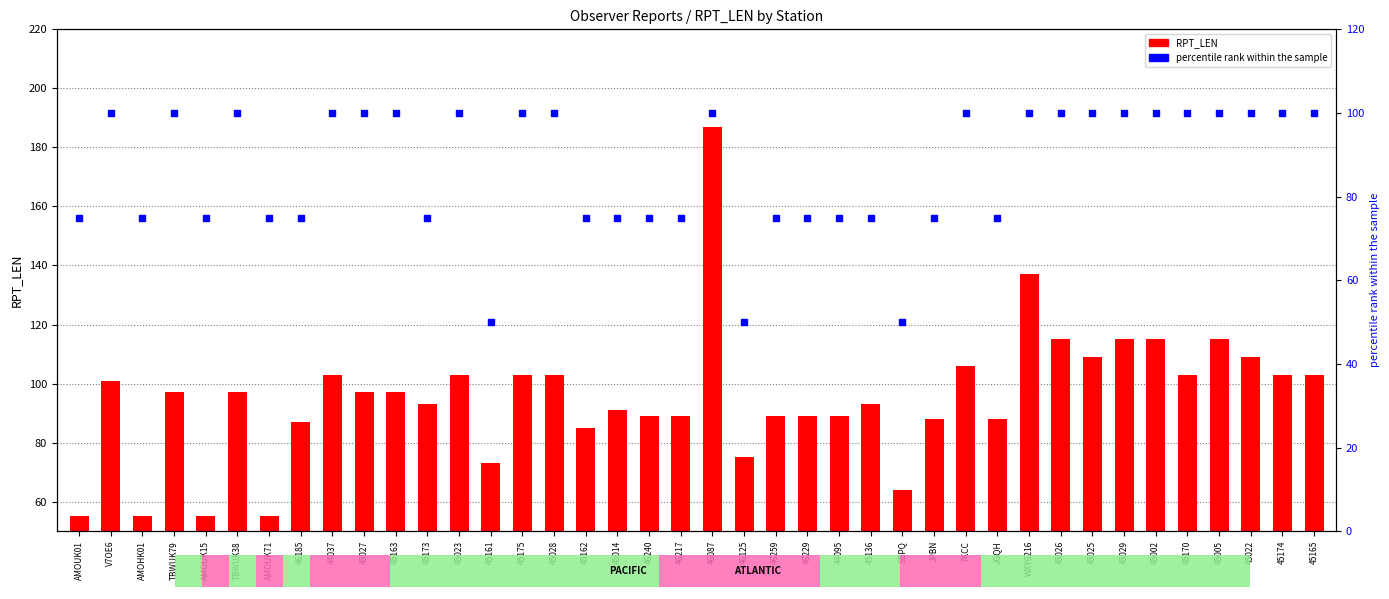

At which category is the sum across all series the highest?

46087